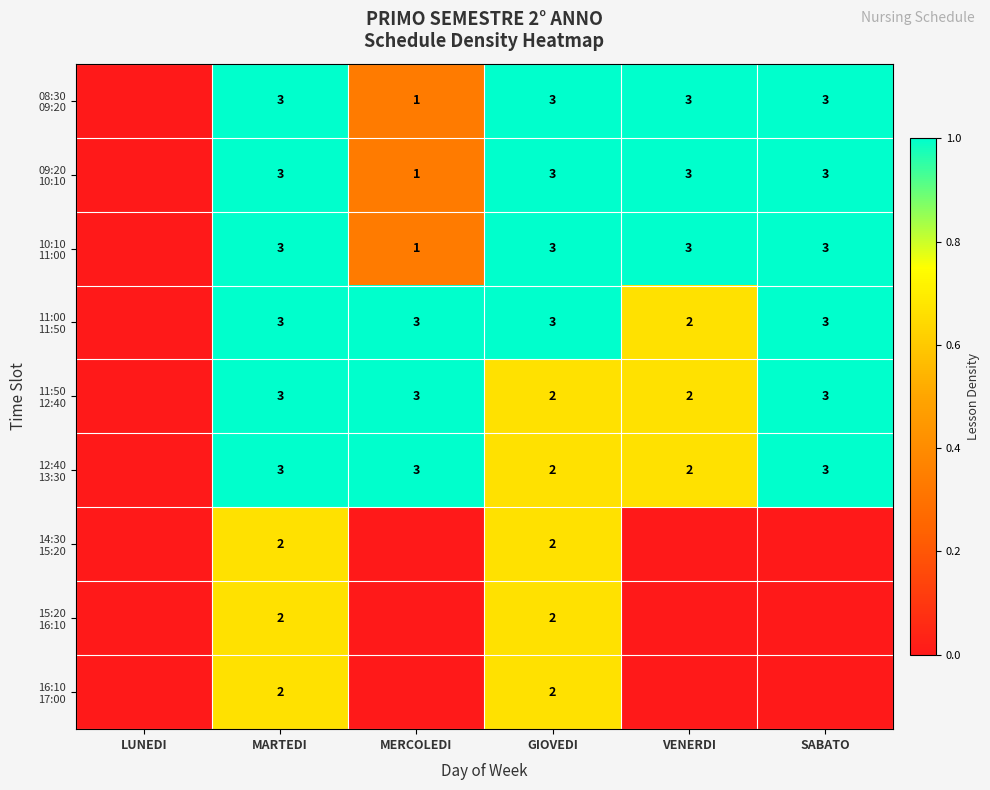

What is the total value across all series at GIOVEDI?

22